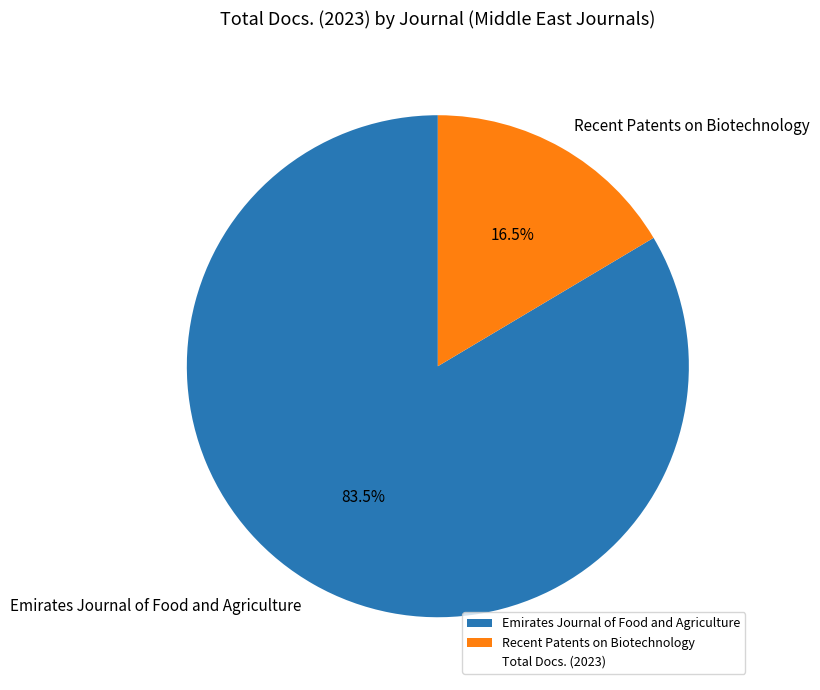

Rank the categories by value from lowest to highest.

Recent Patents on Biotechnology, Emirates Journal of Food and Agriculture